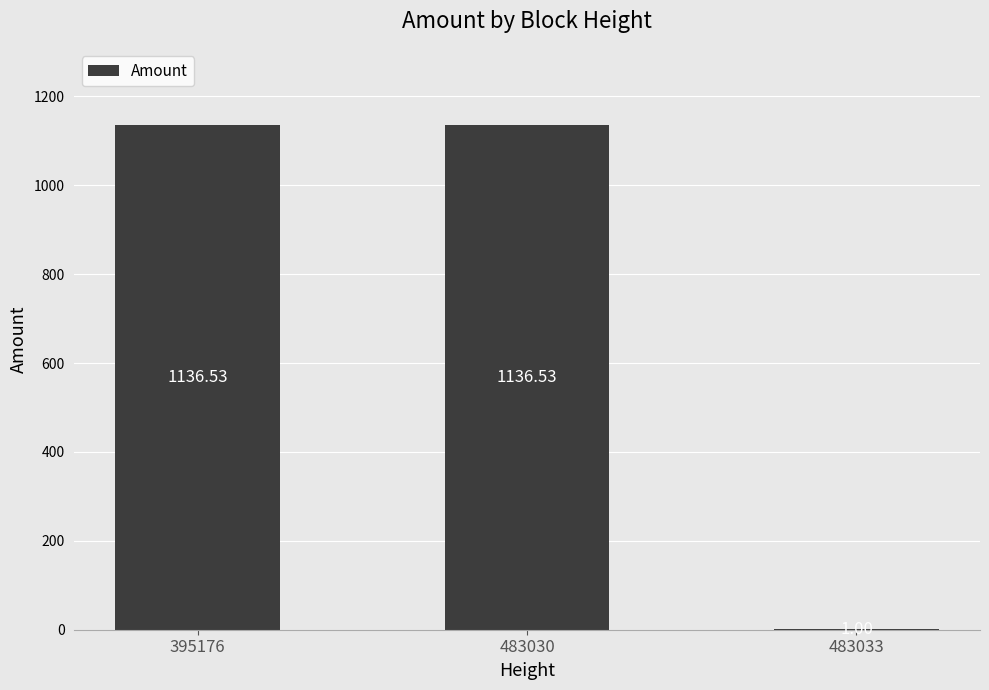

At which label does the data first exceed 1136?

395176